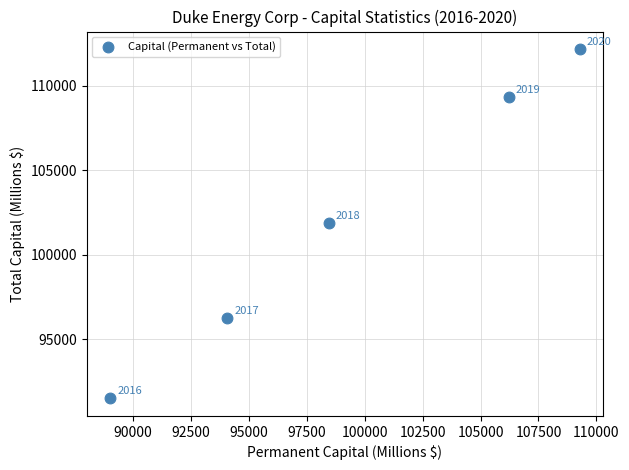

What is the average X value?

99412